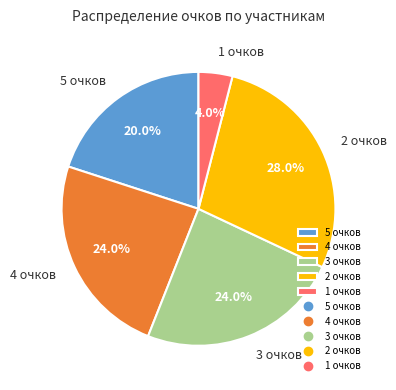

Combined, what portion of the pie is 2 очков and 3 очков?

52.0%